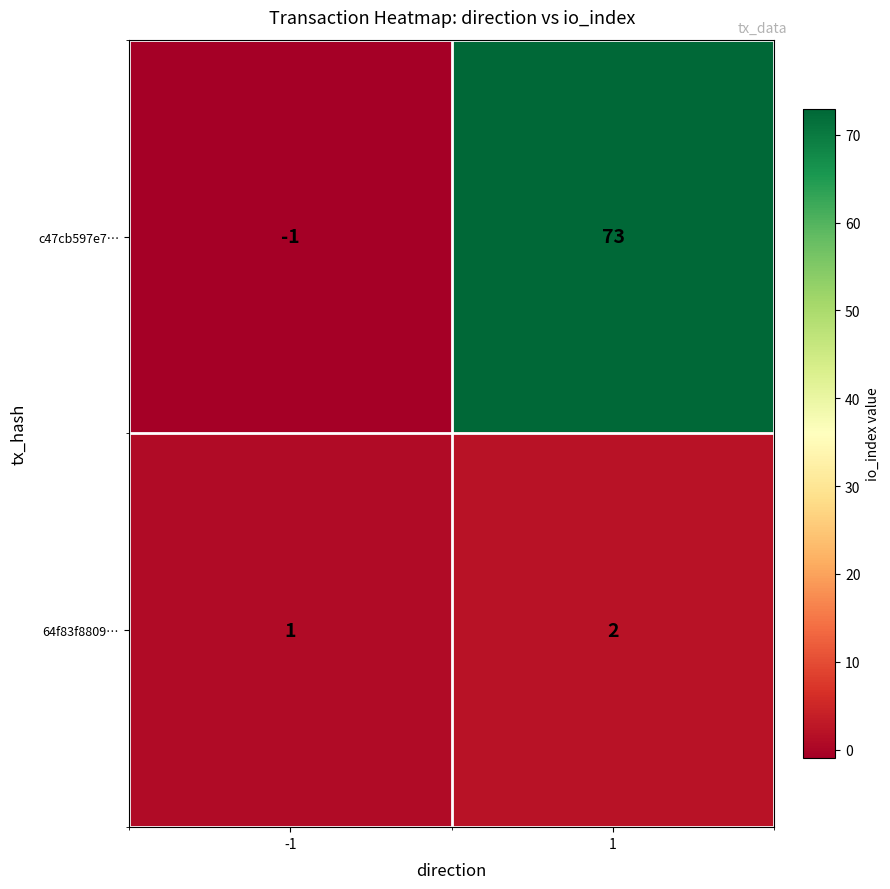

Reading right to left, list all the values displayed in this chart.

c47cb597e7…: 73	-1
64f83f8809…: 2	1